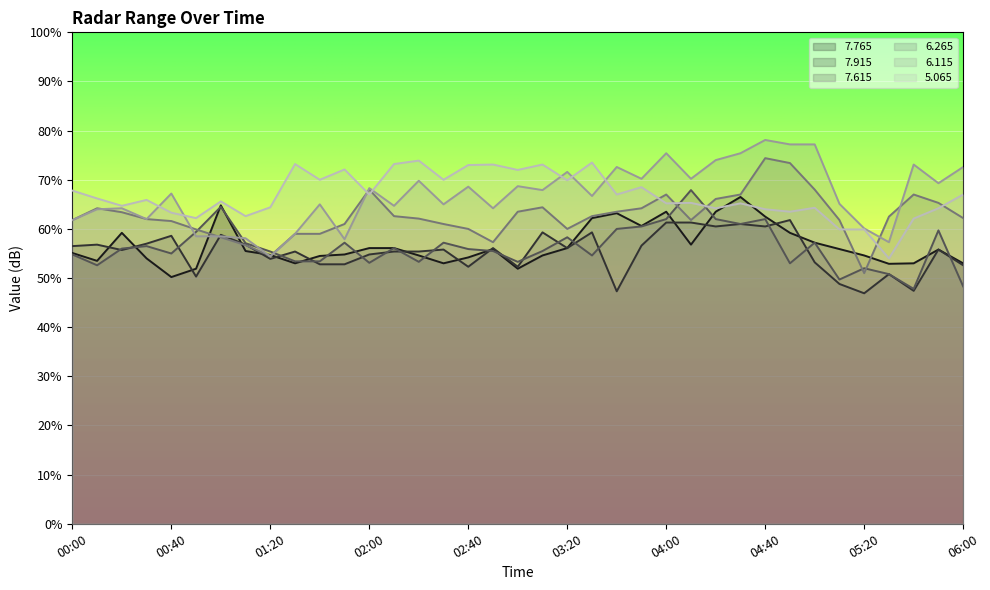

After their last crossing, which series has the higher values:   7.615 or   6.265?

  6.265